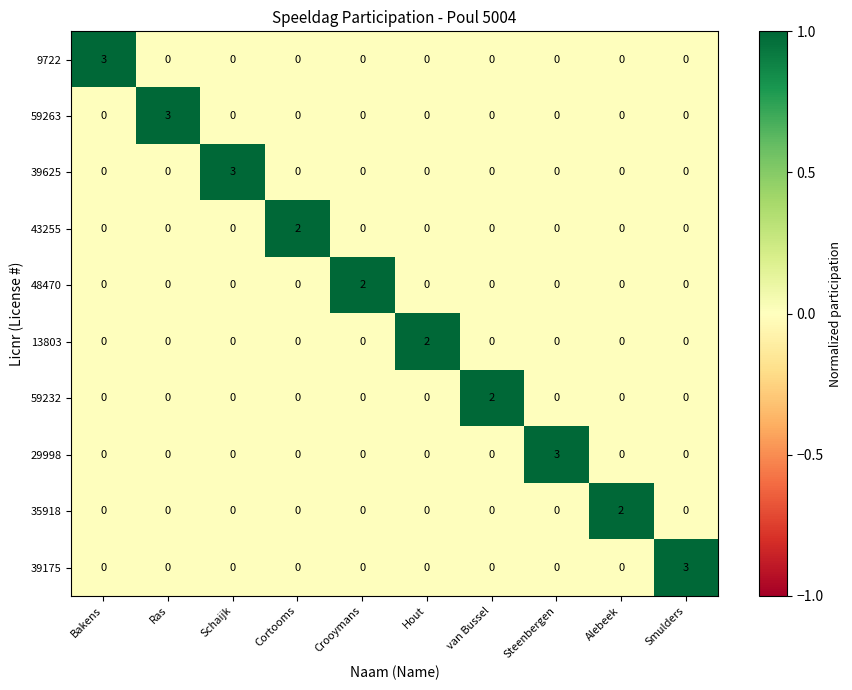

What is the total value across all series at Steenbergen?

3